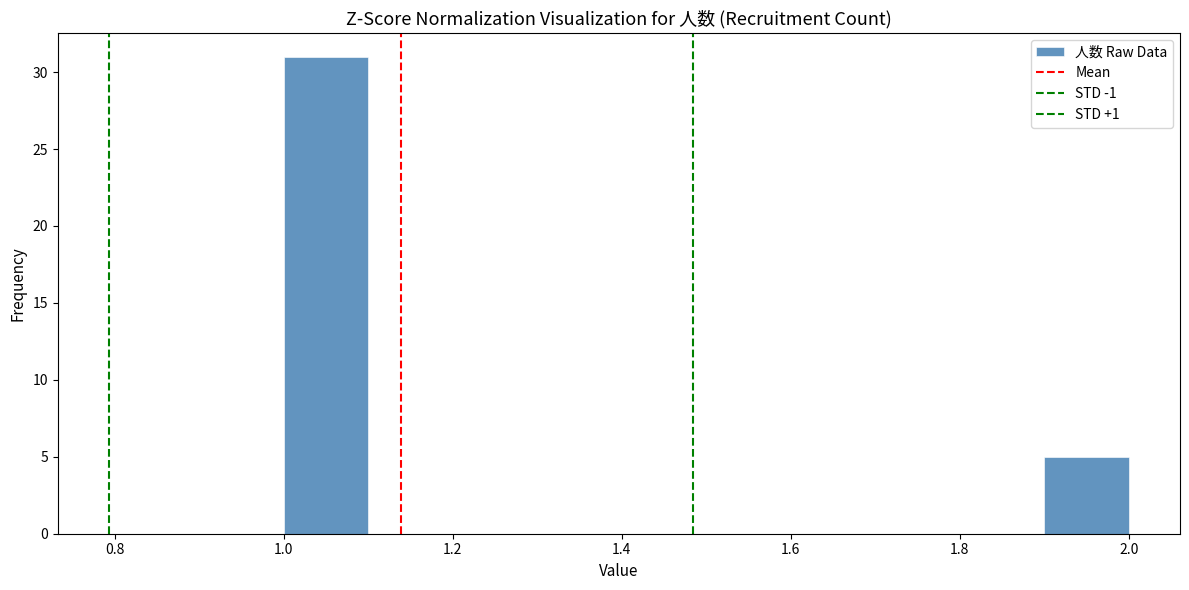

Over which range of the x-axis is the bar tallest?

1.0 to 1.1